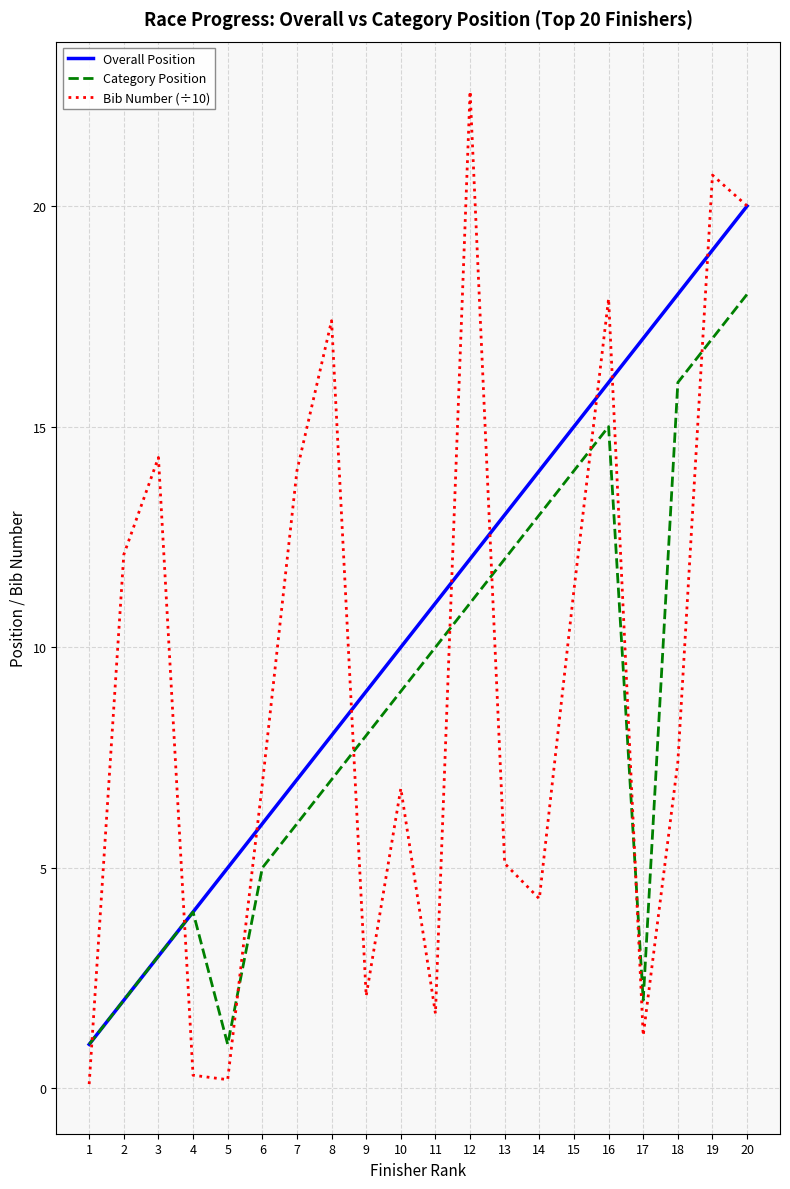

Is it true that Bib Number (÷10) equals 2.7 at 11?

False